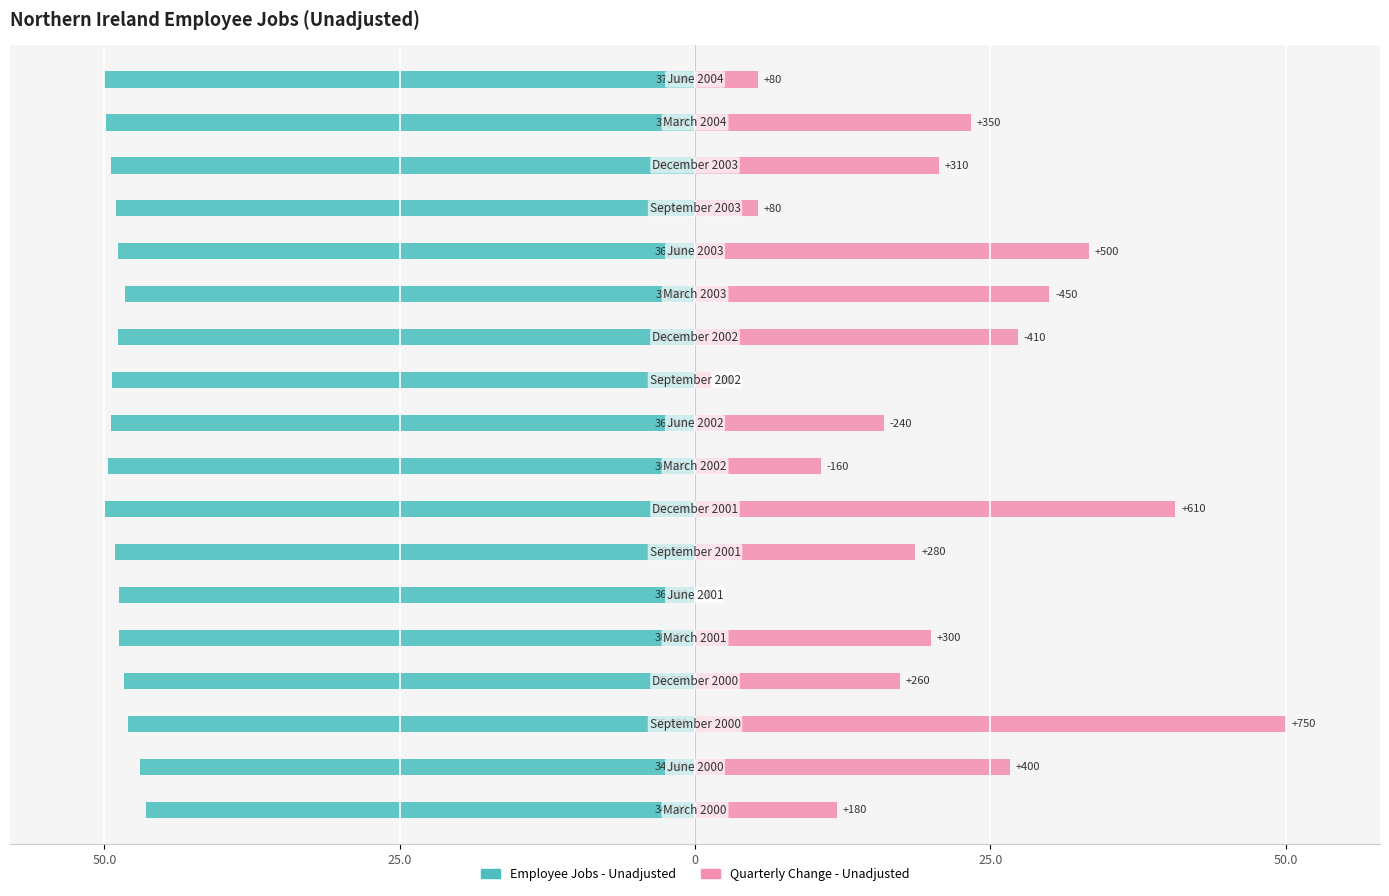

What is the difference between the highest and lowest values at 17?

55.3